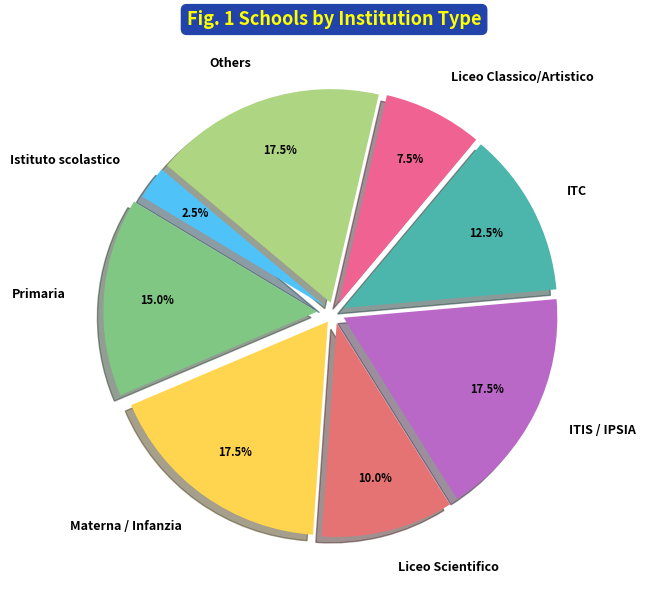

What percentage is NOT represented by Others?

82.5%